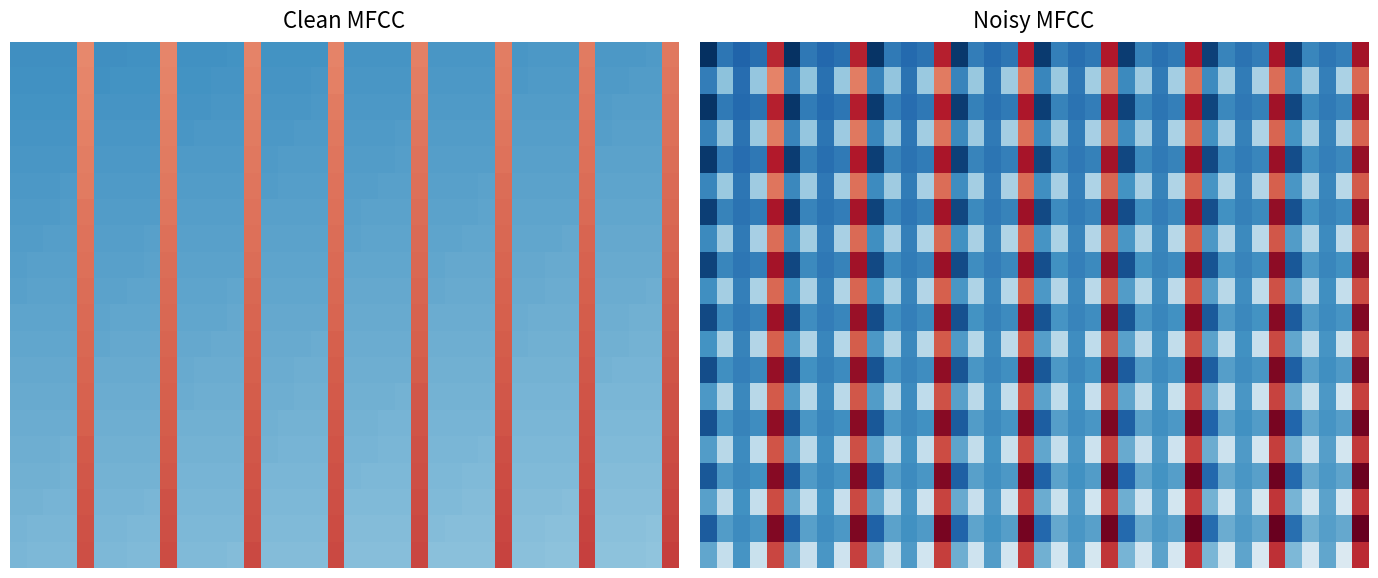

At how many categories does at least one series exceed 179030301?

30